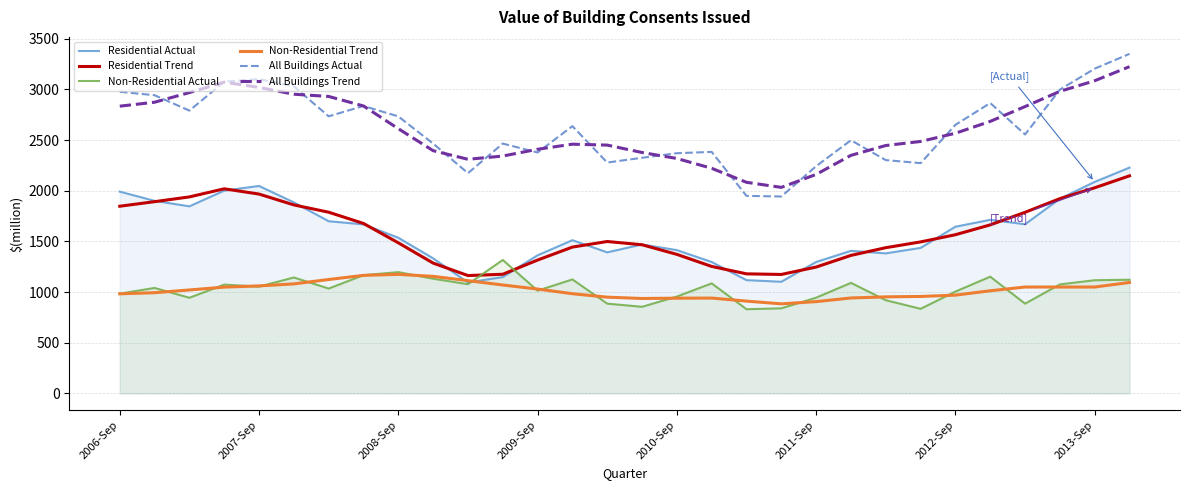

True or false: Non-Residential Trend and All Buildings Actual cross at least once.

False